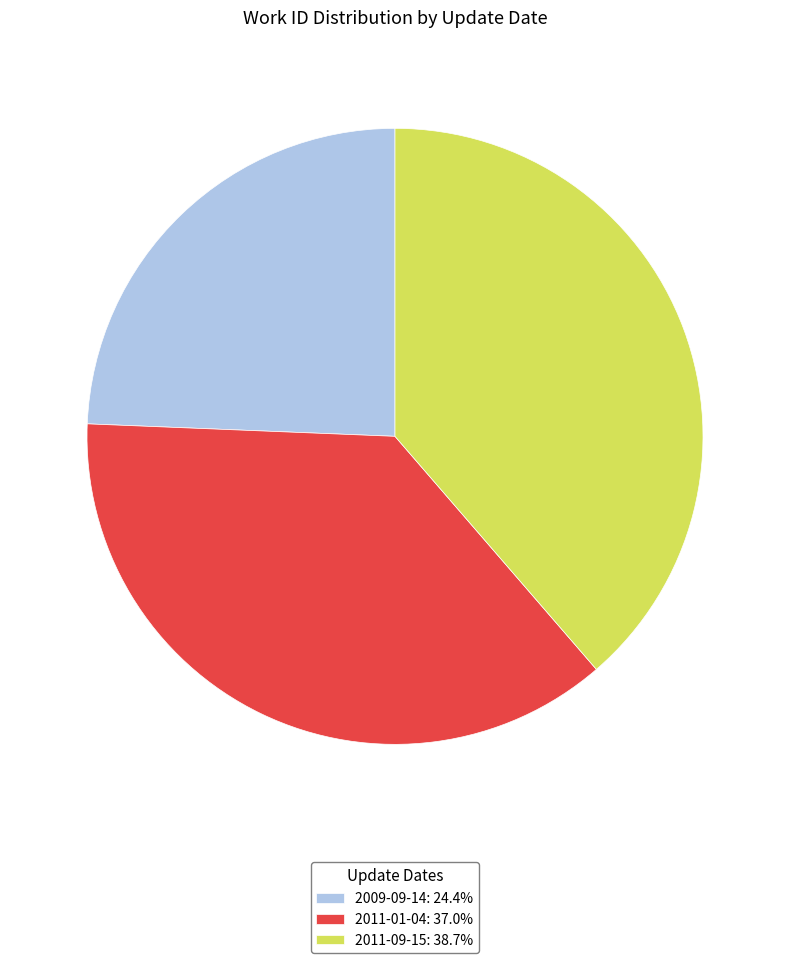

Is there any slice that represents more than half of the pie?

No